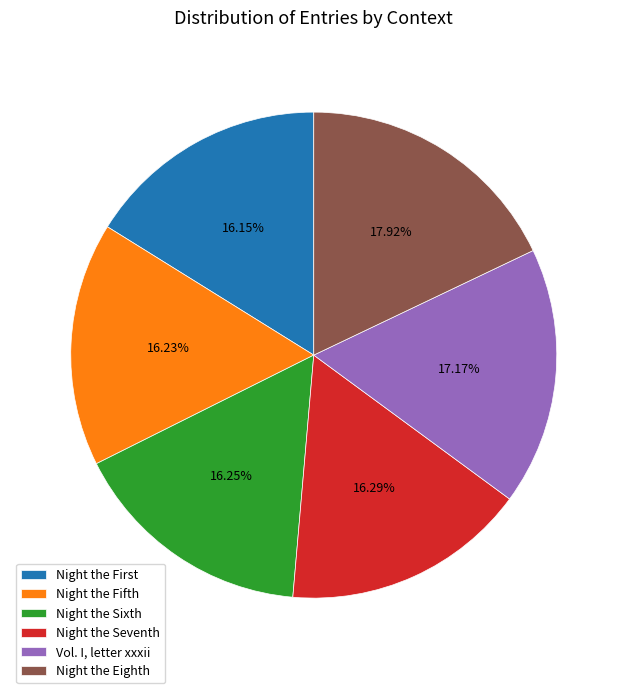

Which slice is the largest?

Night the Eighth